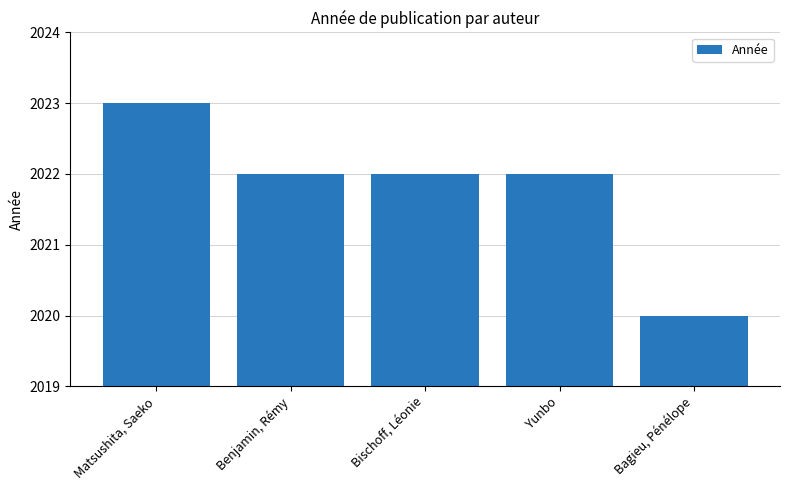

What is the approximate value at Matsushita, Saeko?

2023